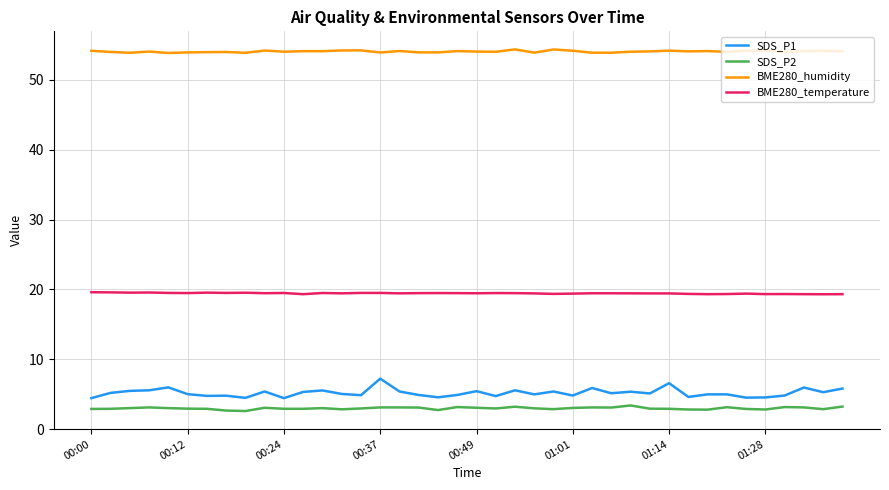

True or false: BME280_temperature and SDS_P2 intersect in this chart.

False